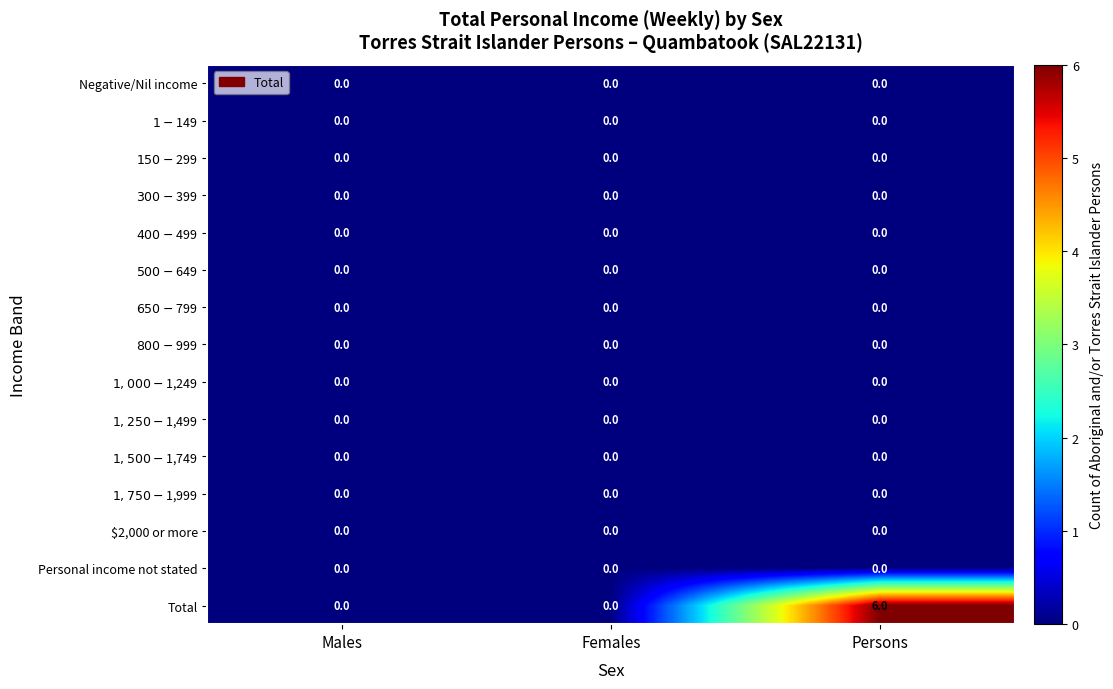

What is the greatest value displayed?

6